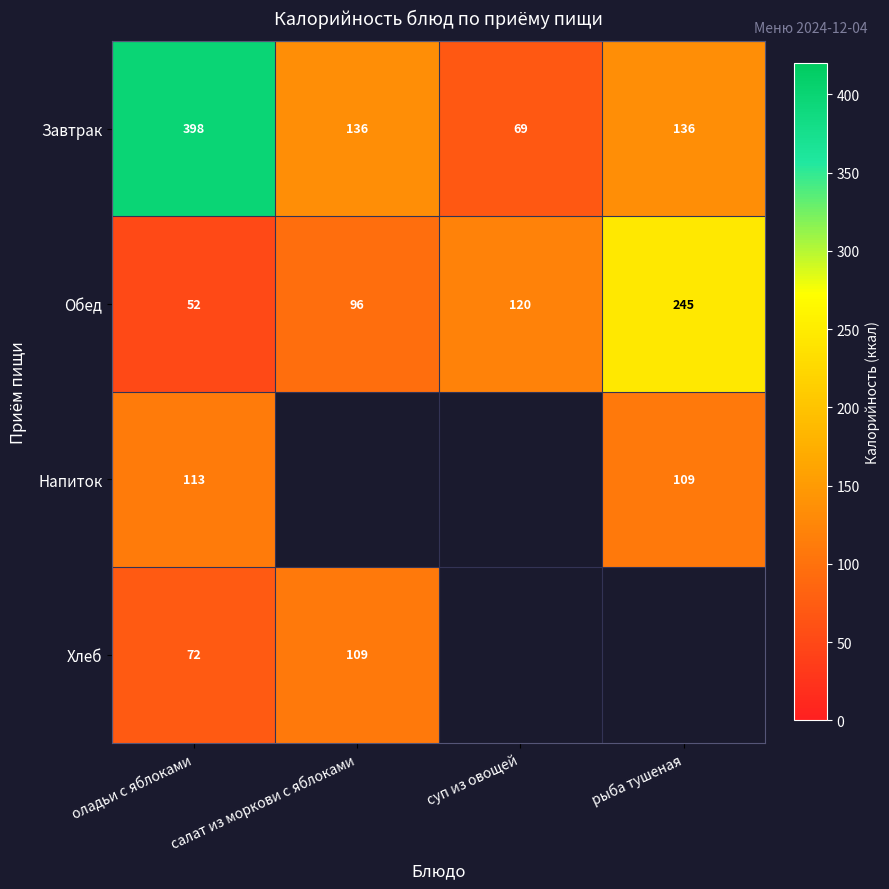

Is the value of Завтрак at рыба тушеная greater than the value of Обед at салат из моркови с яблоками?

Yes